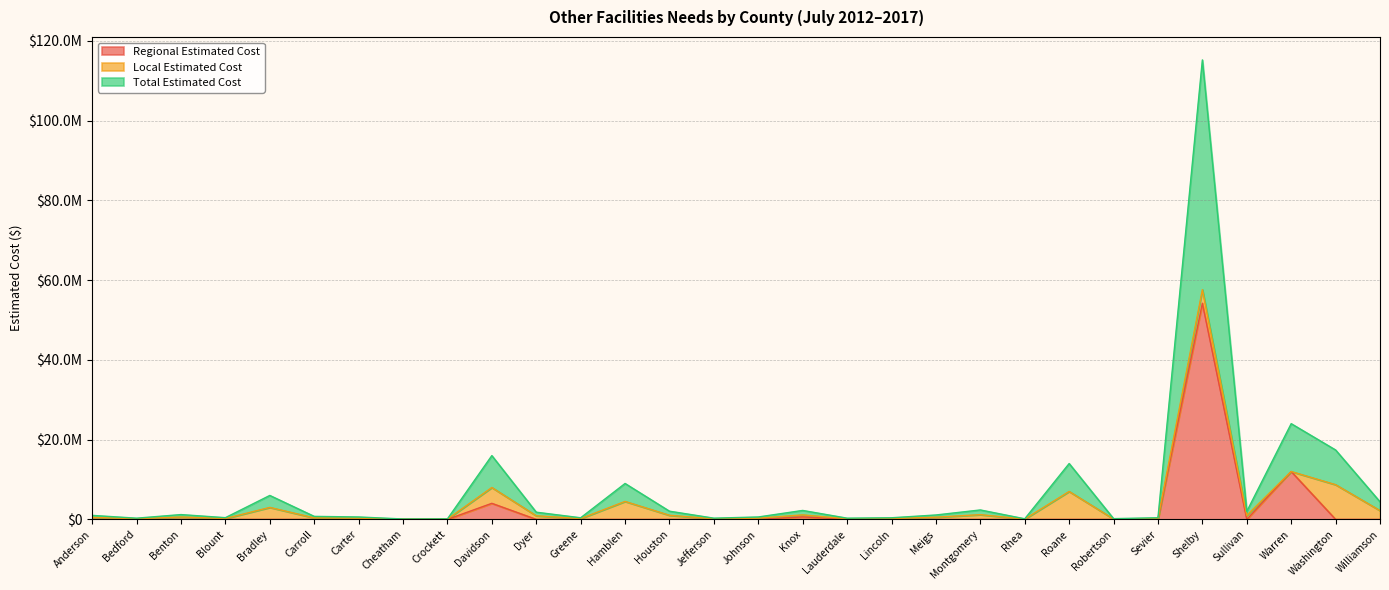

Does the chart display data point markers on the line(s)?

No